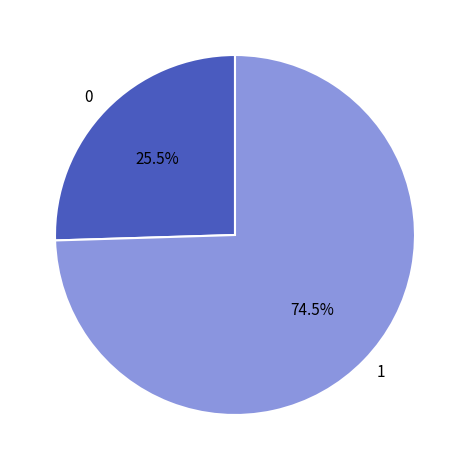

Which category has the smallest portion of the pie?

0